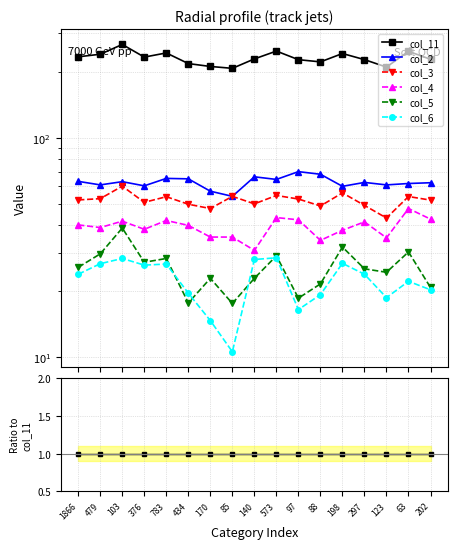

Is it true that col_6 equals 0.2 at 783?

False